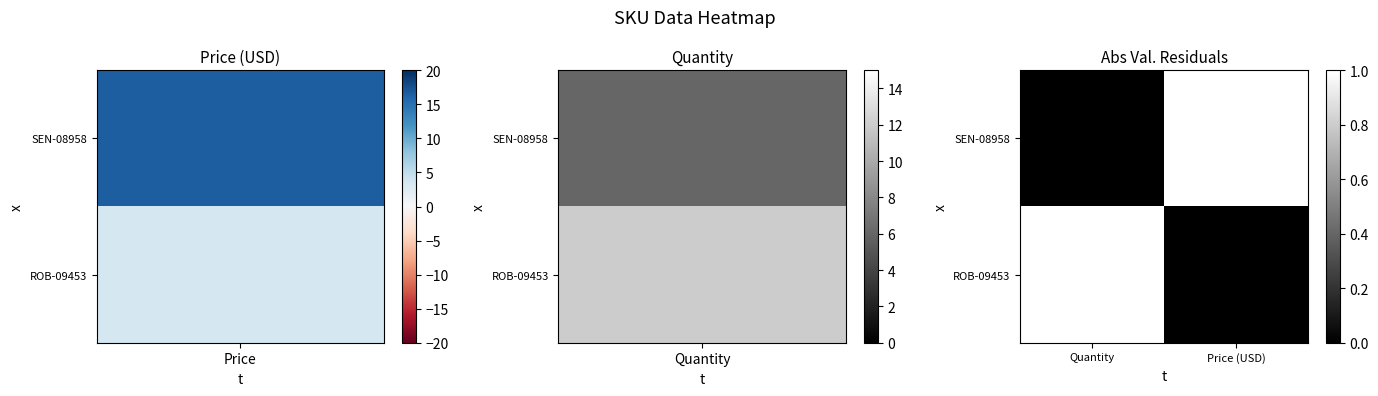

Reading right to left, transcribe all the data shown in this chart.

SEN-08958: Price (USD)=1	Quantity=0
ROB-09453: Price (USD)=0	Quantity=1